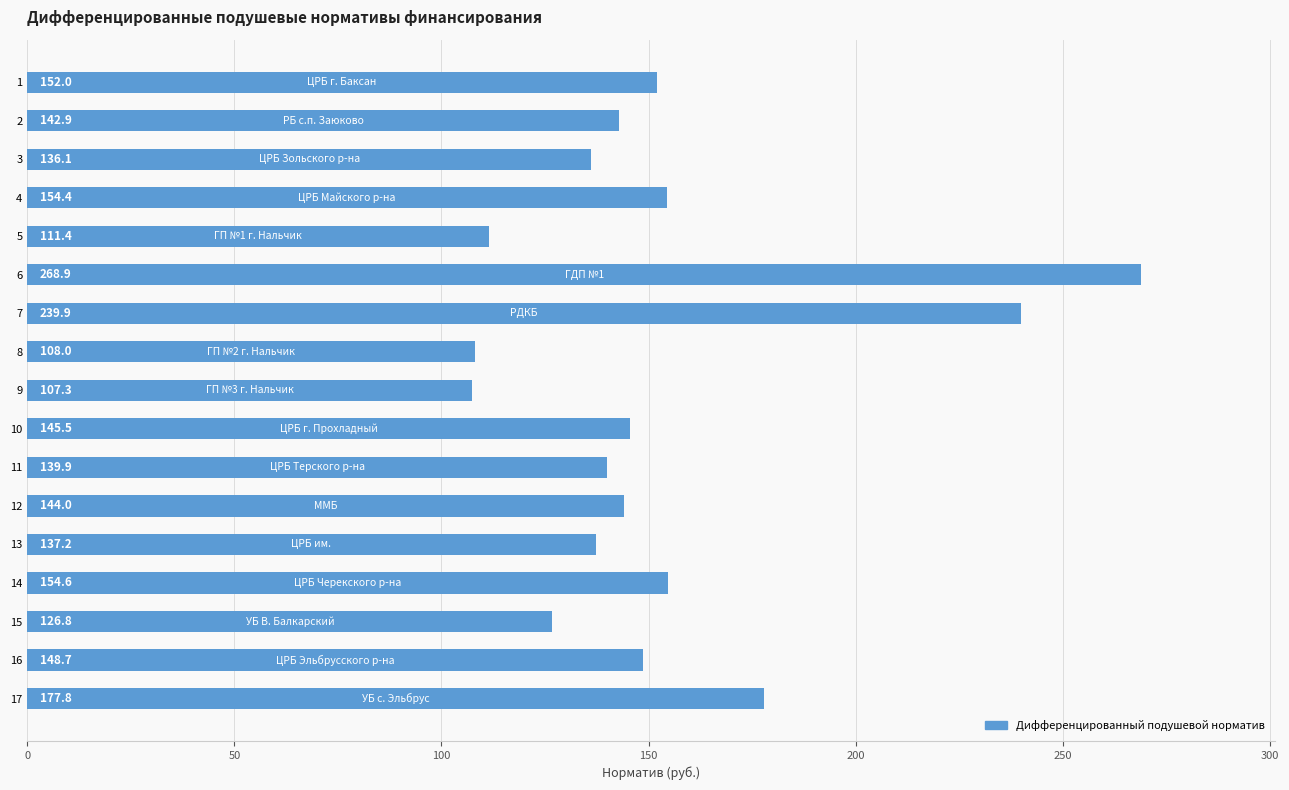

What is the change in value from 2 to 11?

-3.0